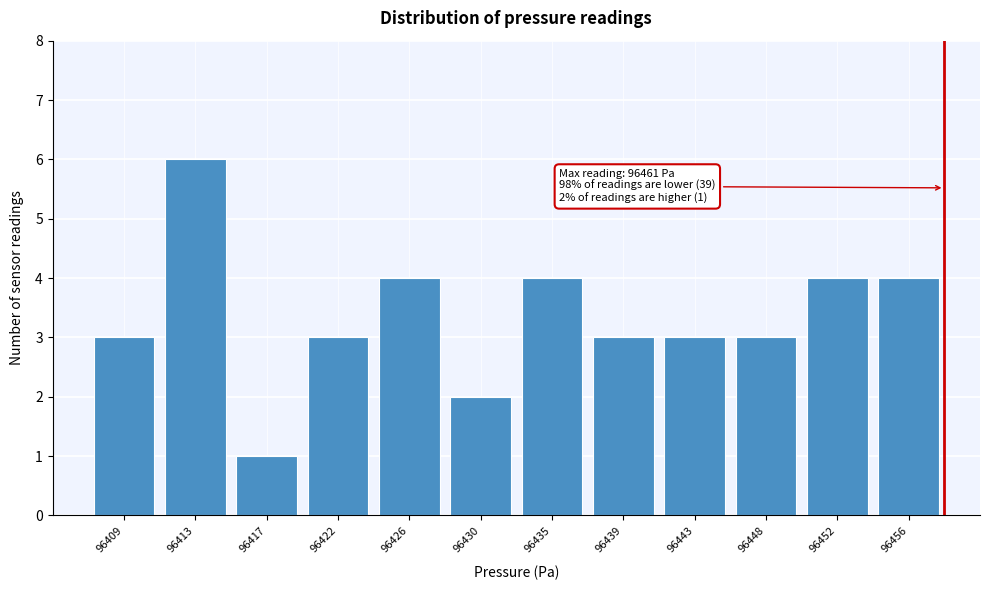

Reading left to right, what are all the values shown in this chart?

3	6	1	3	4	2	4	3	3	3	4	4